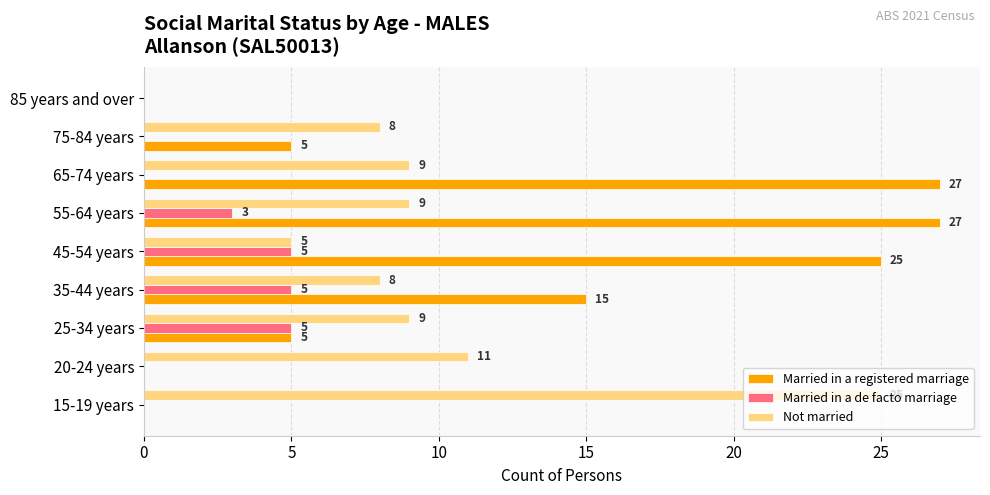

How many positive values does the Married in a de facto marriage series have?

4